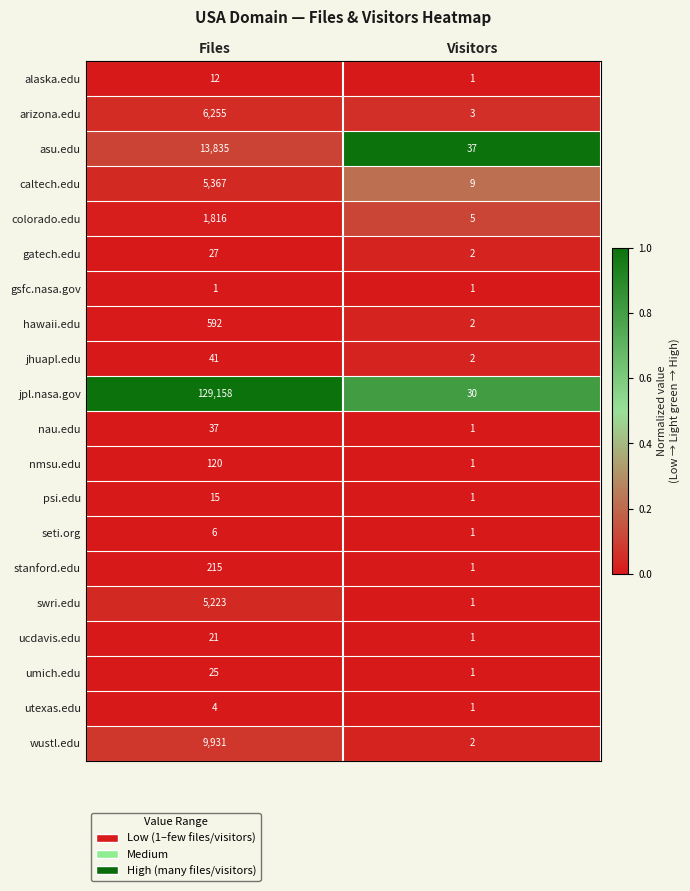

How many series are shown in this chart?

20